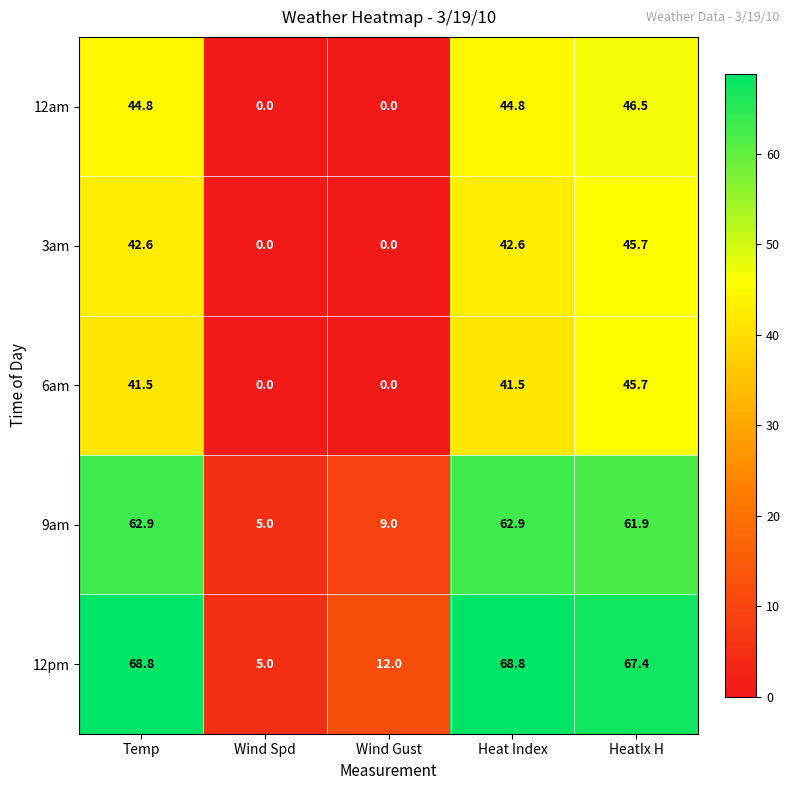

Read the 9am value at HeatIx H.

61.9